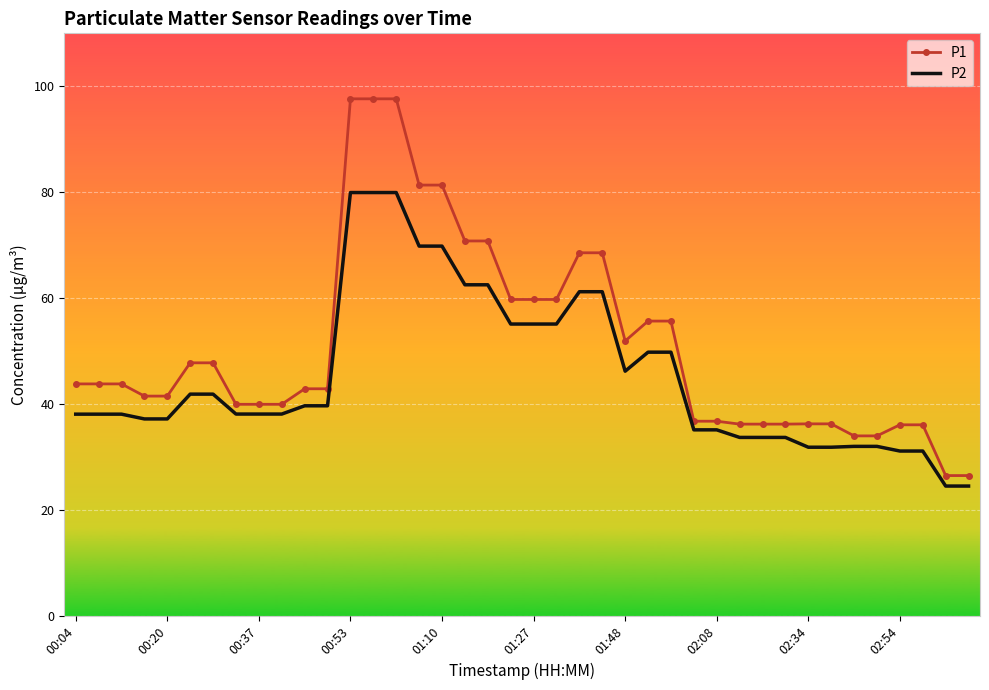

What is the difference between the maximum and minimum values in the P2 series?

55.4